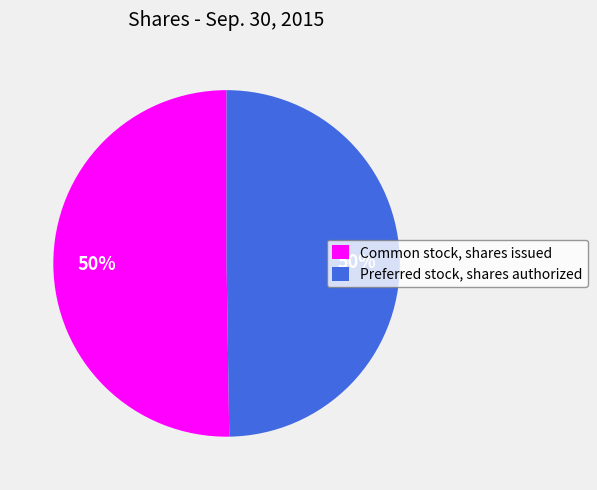

Approximately how many times larger is the value at Common stock, shares issued compared to Preferred stock, shares authorized?

1.0